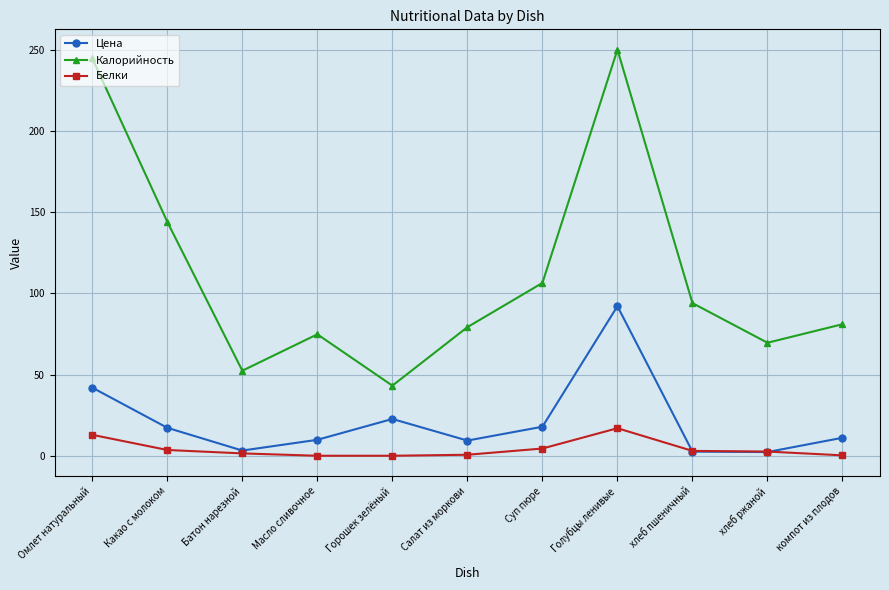

What is the difference between the maximum and minimum values in the Калорийность series?

206.8